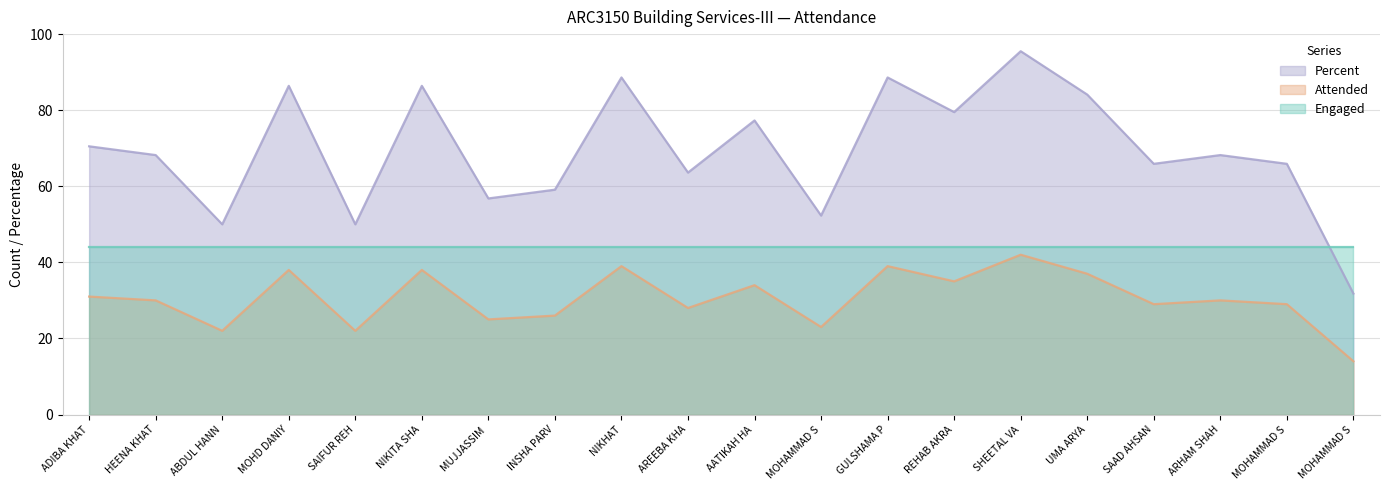

What is the value of the Percent point at the 17th from the left?

65.9